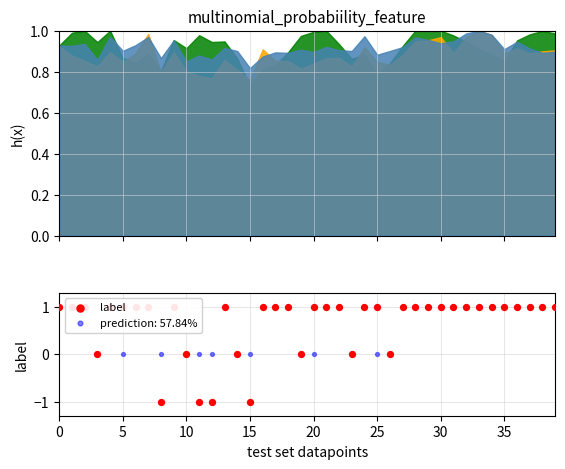

What is the ratio of the value at 20 to the value at 30?

1.0